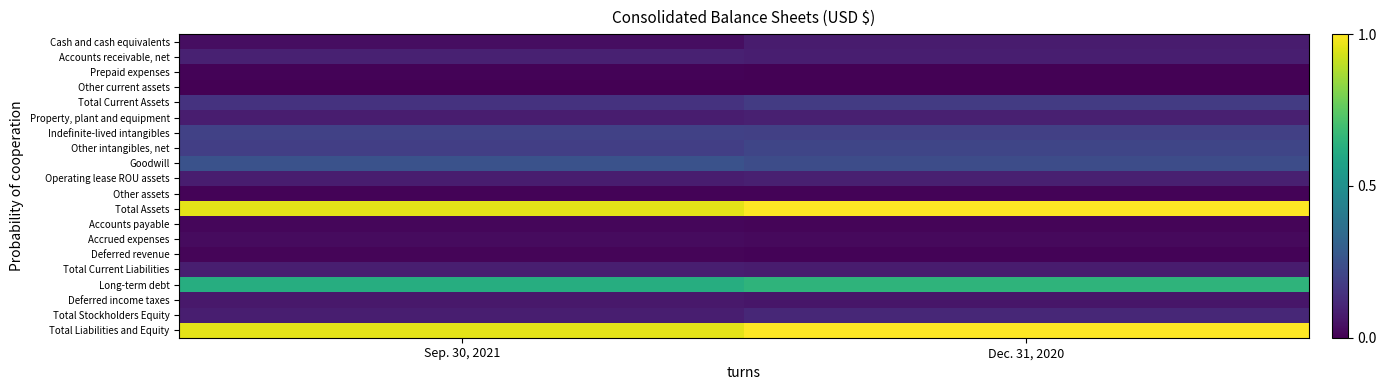

What is the spread (max minus min) of values at Sep. 30, 2021?

1.0